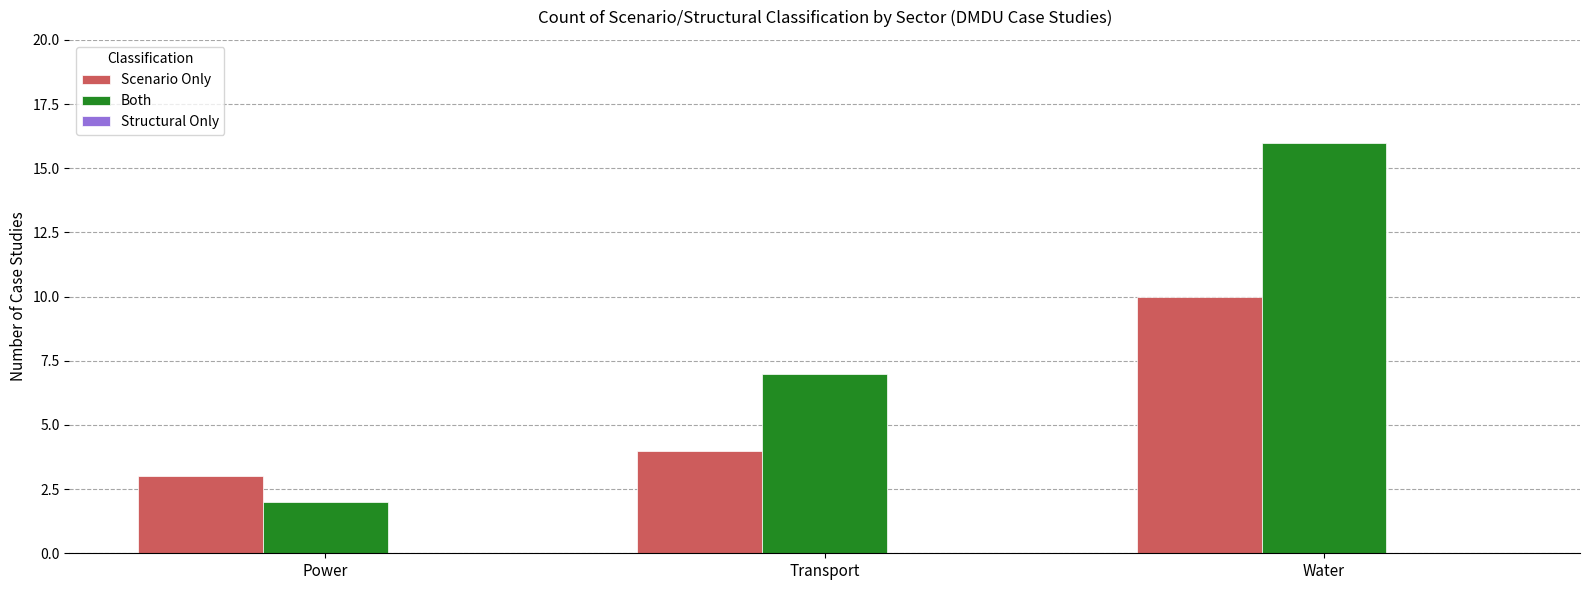

At which label is Scenario Only closest to 6?

Transport